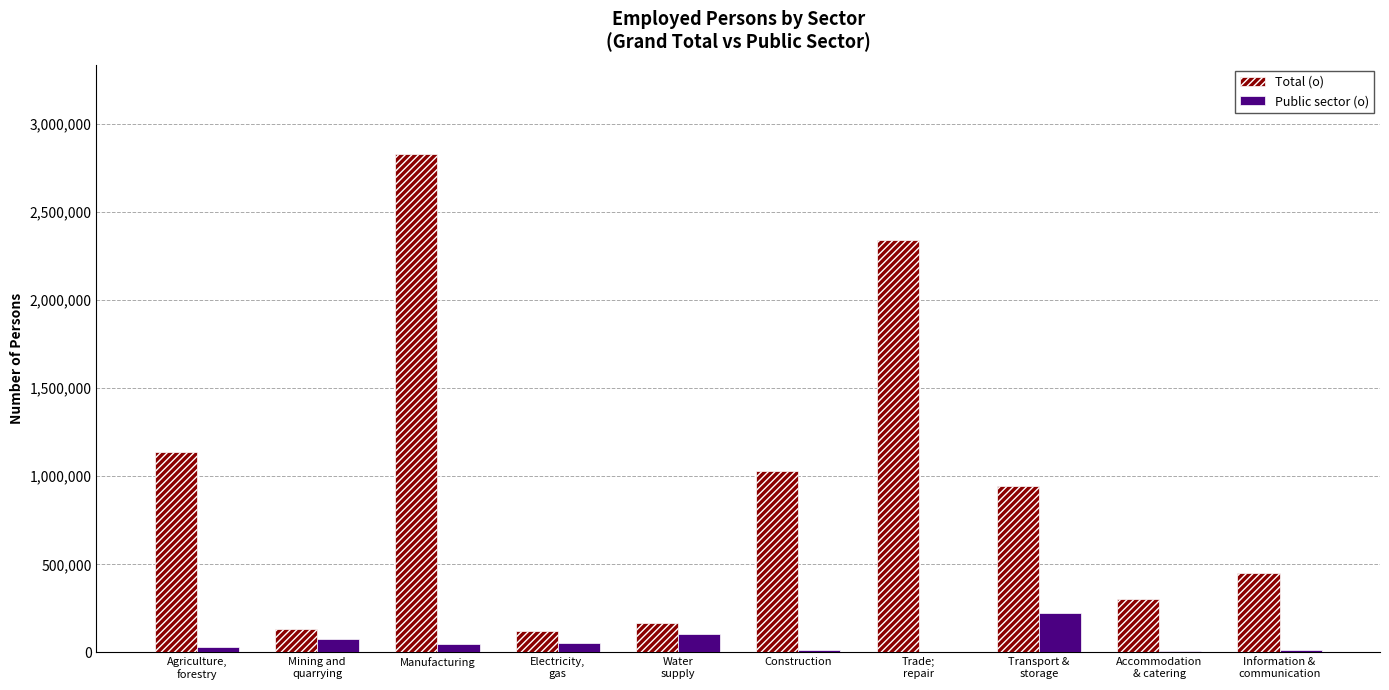

How many categories are shown in the chart?

10